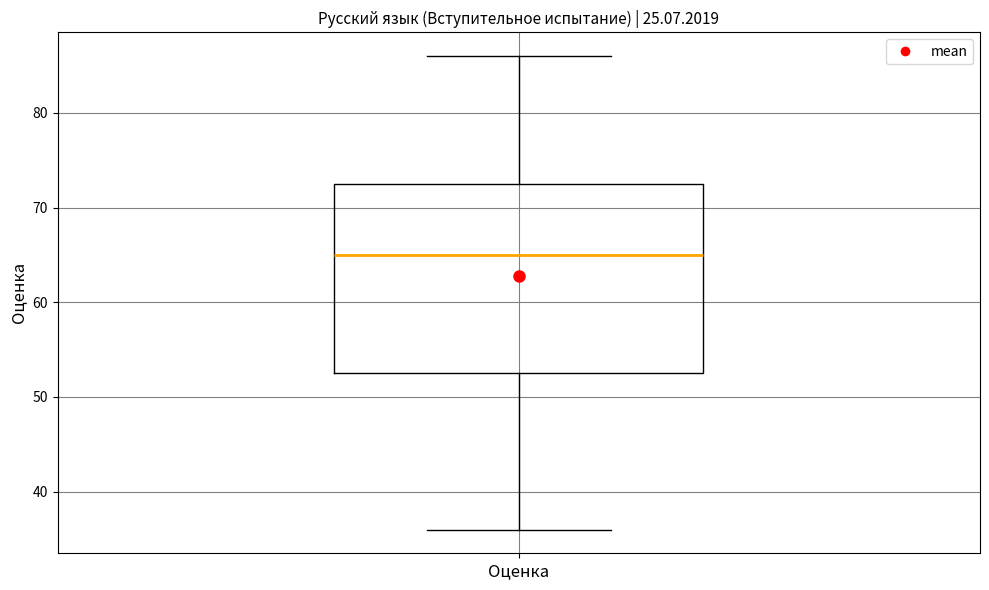

Read this box plot against the y-axis: the position of the median line, the range covered by the box, and the ends of both whiskers. The values are not printed on the chart, so give them approximately, as read against the axis.

median 65, box 53 to 73, whiskers 36 to 86